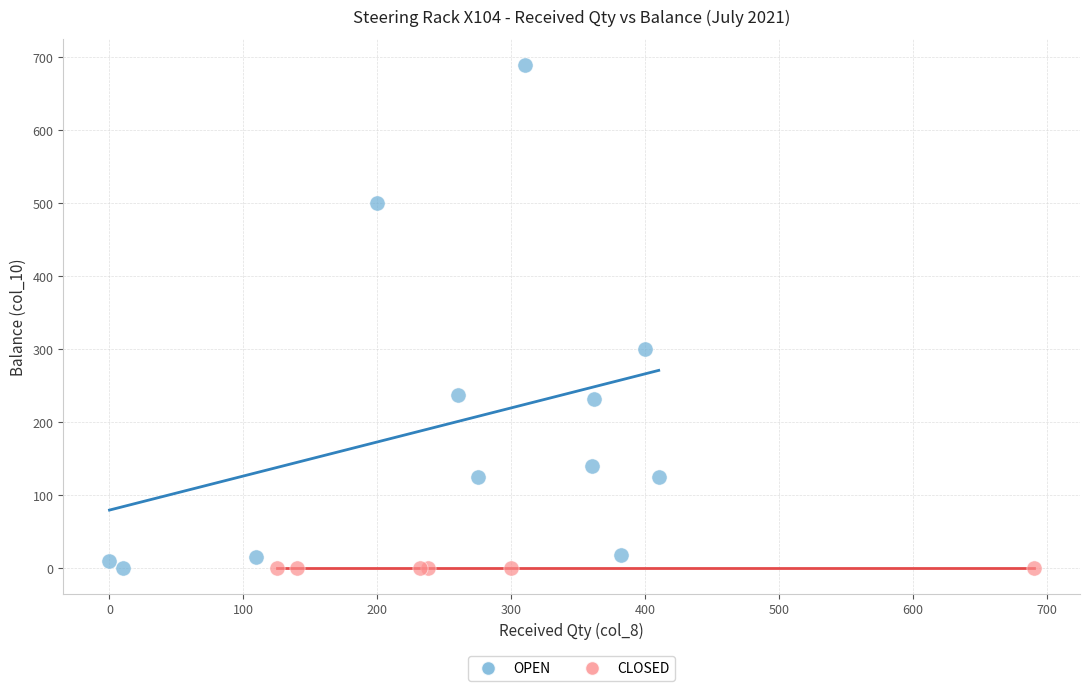

Which series contains the highest Y value?

OPEN